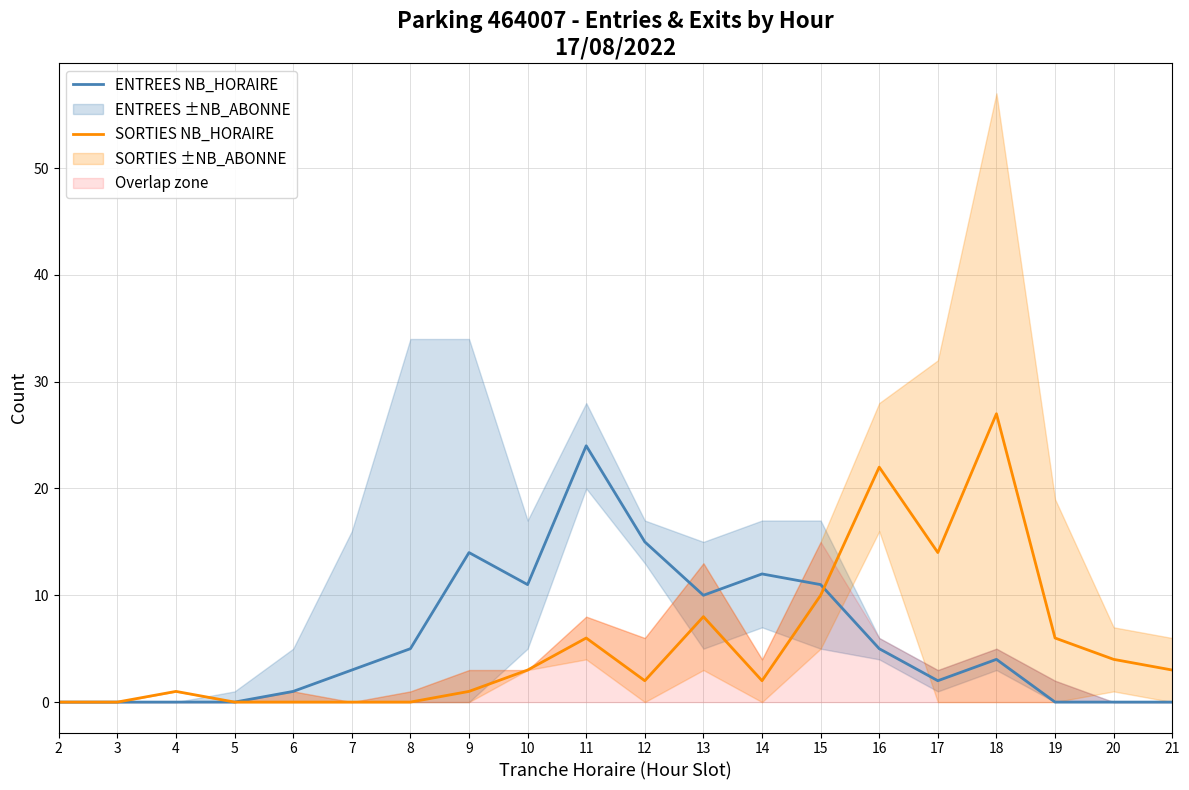

Rank the series at 5 from lowest to highest value.

ENTREES NB_HORAIRE, SORTIES NB_HORAIRE